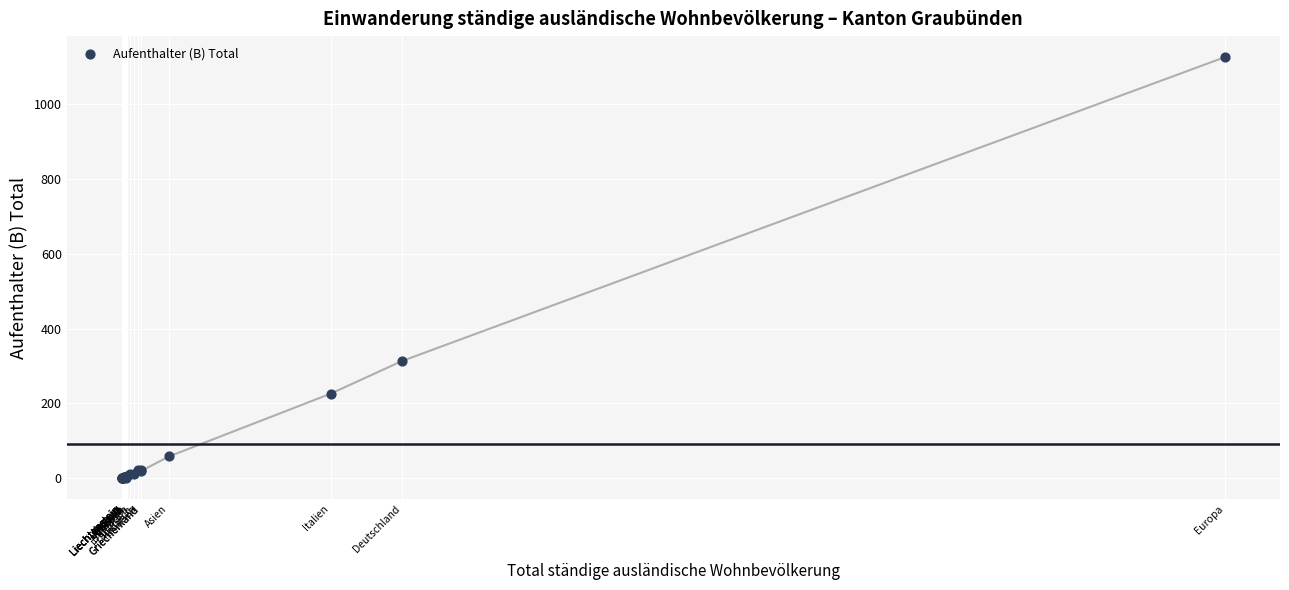

What Y value in the scatter plot is closest to 562?

313